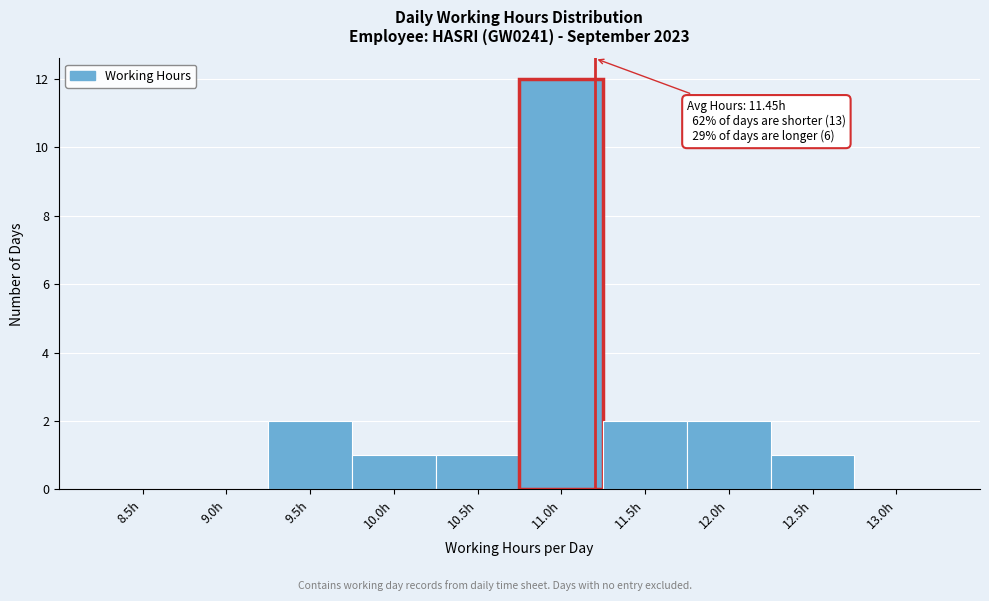

Reading left to right, what are all the values shown in this chart?

8.5h=0	9.0h=0	9.5h=2	10.0h=1	10.5h=1	11.0h=12	11.5h=2	12.0h=2	12.5h=1	13.0h=0